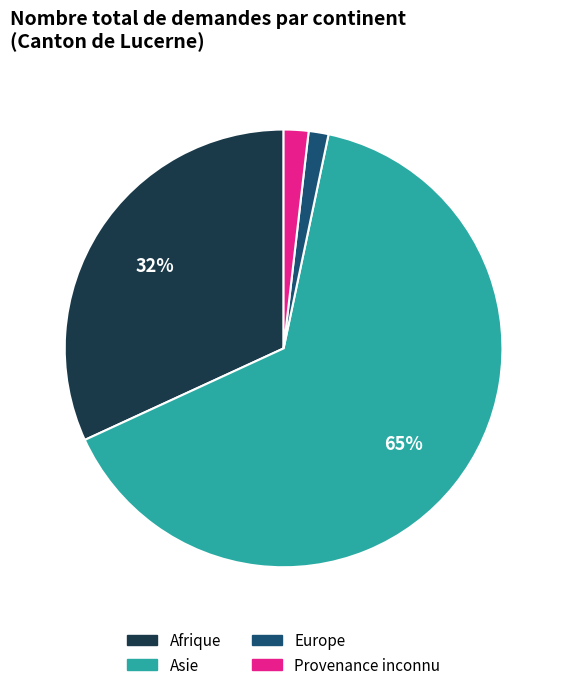

The Asie slice represents 79% of the pie. True or false?

False